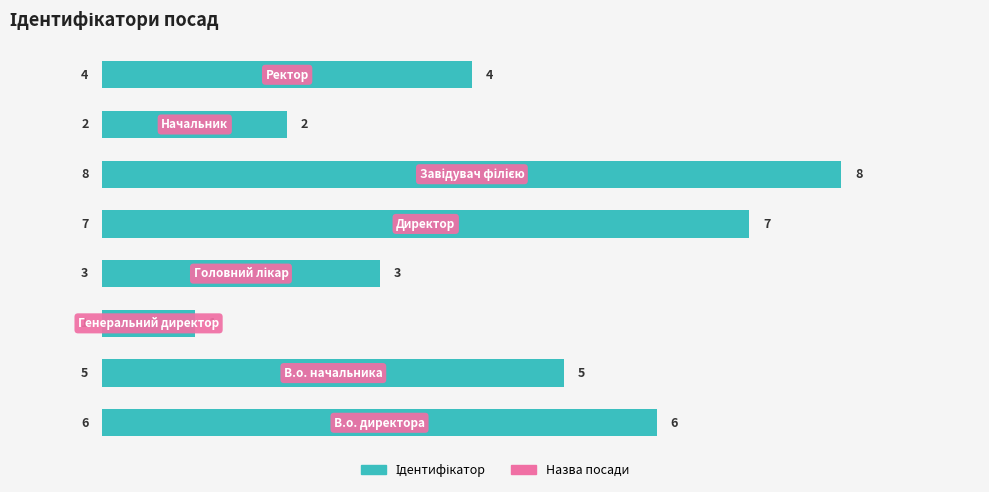

Are the bars grouped side by side (vs. stacked)?

No